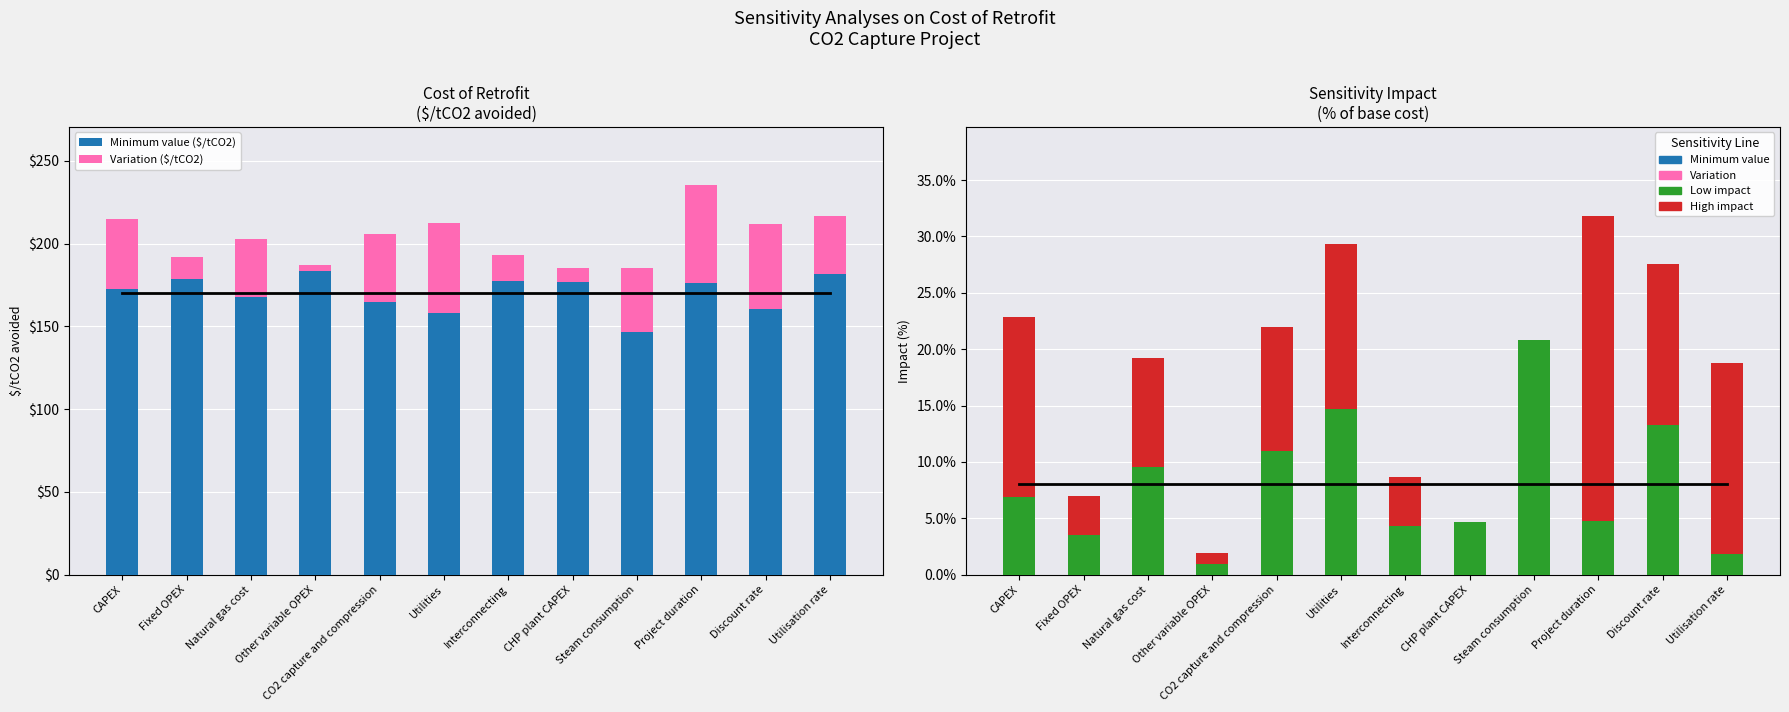

What is the label of the 7th bar from the left?

Interconnecting